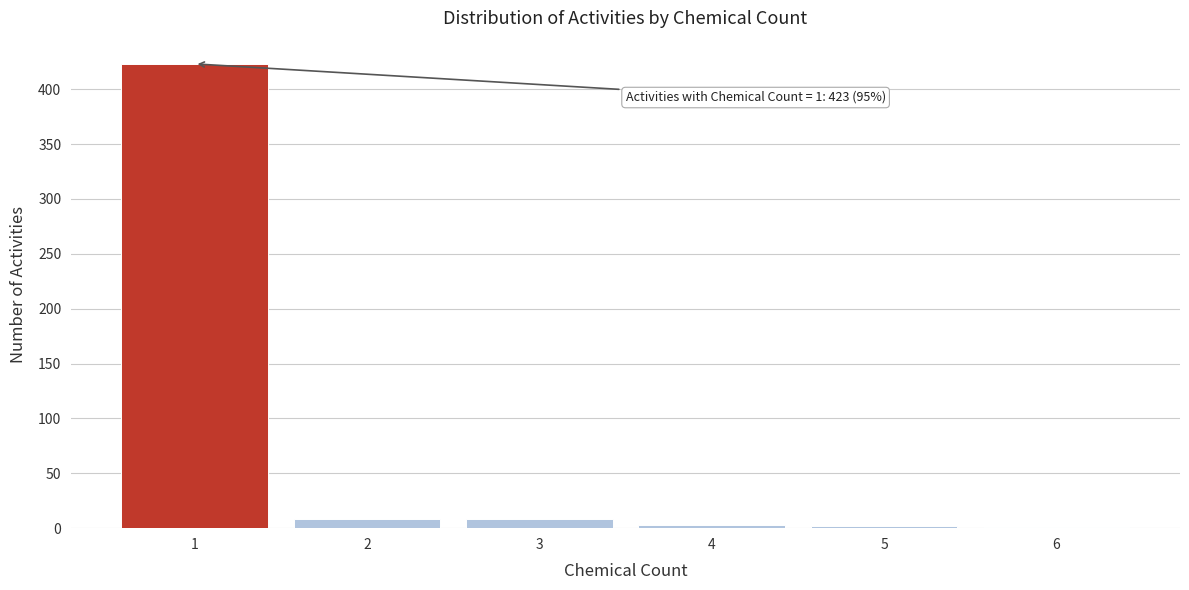

Which range on the x-axis has the tallest bar?

0.5 to 1.5